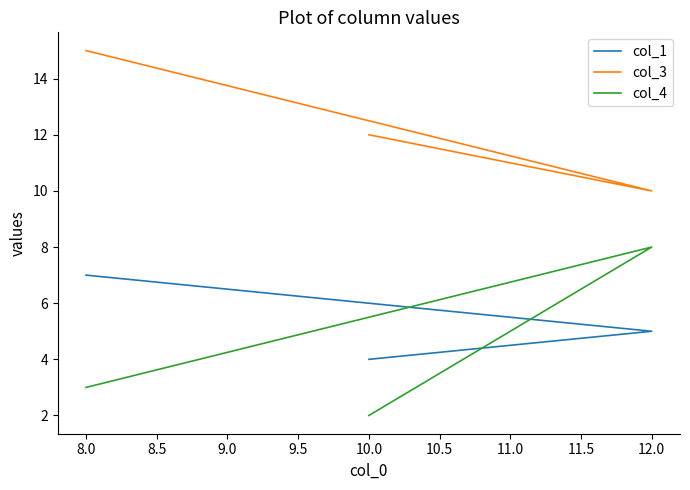

How many data points does each series have?

3